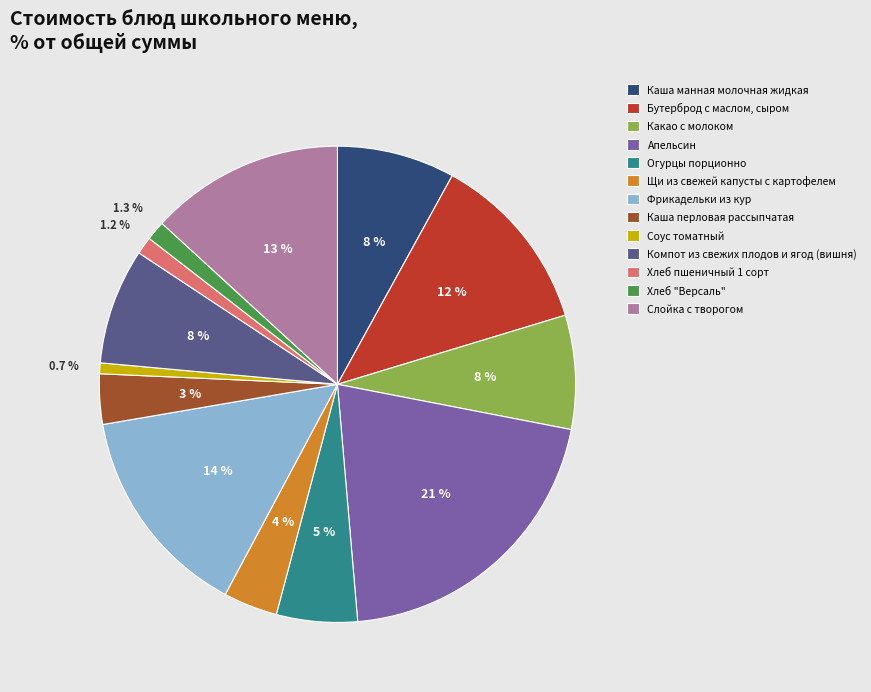

Do Слойка с творогом and Соус томатный together represent more than half of the pie?

No